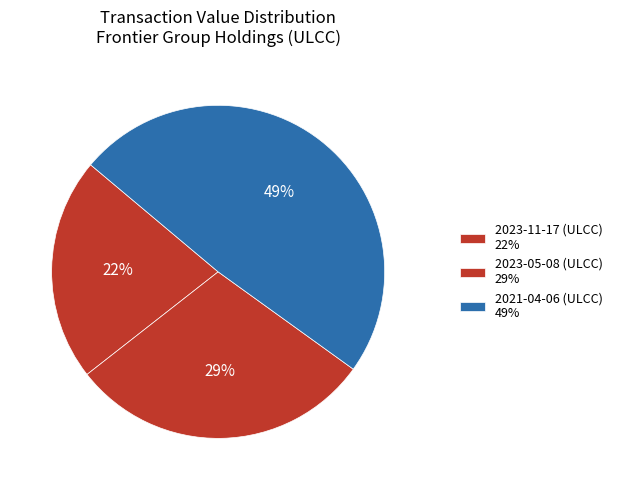

How many slices are in this pie chart?

3